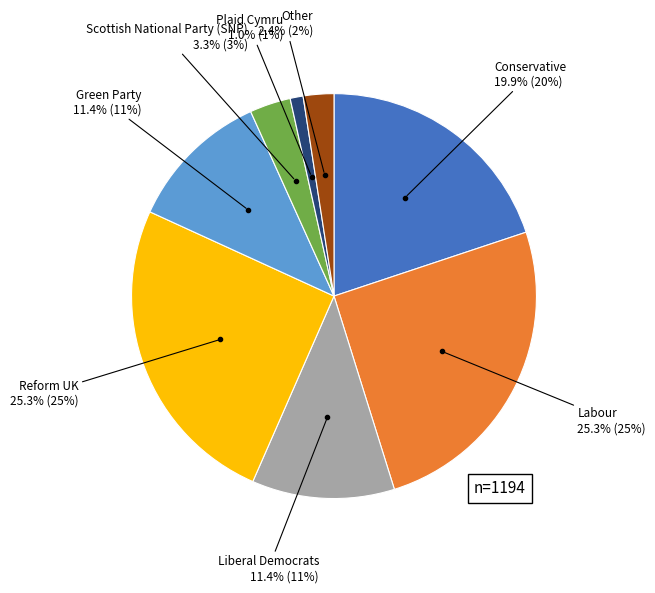

Is there any slice that represents more than half of the pie?

No